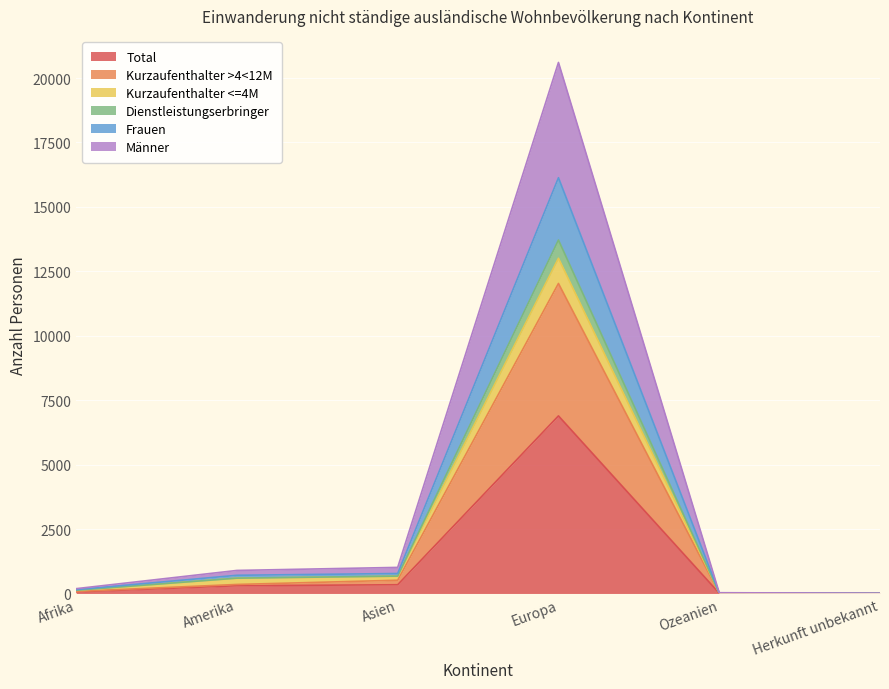

What is the maximum value for Total?

6890